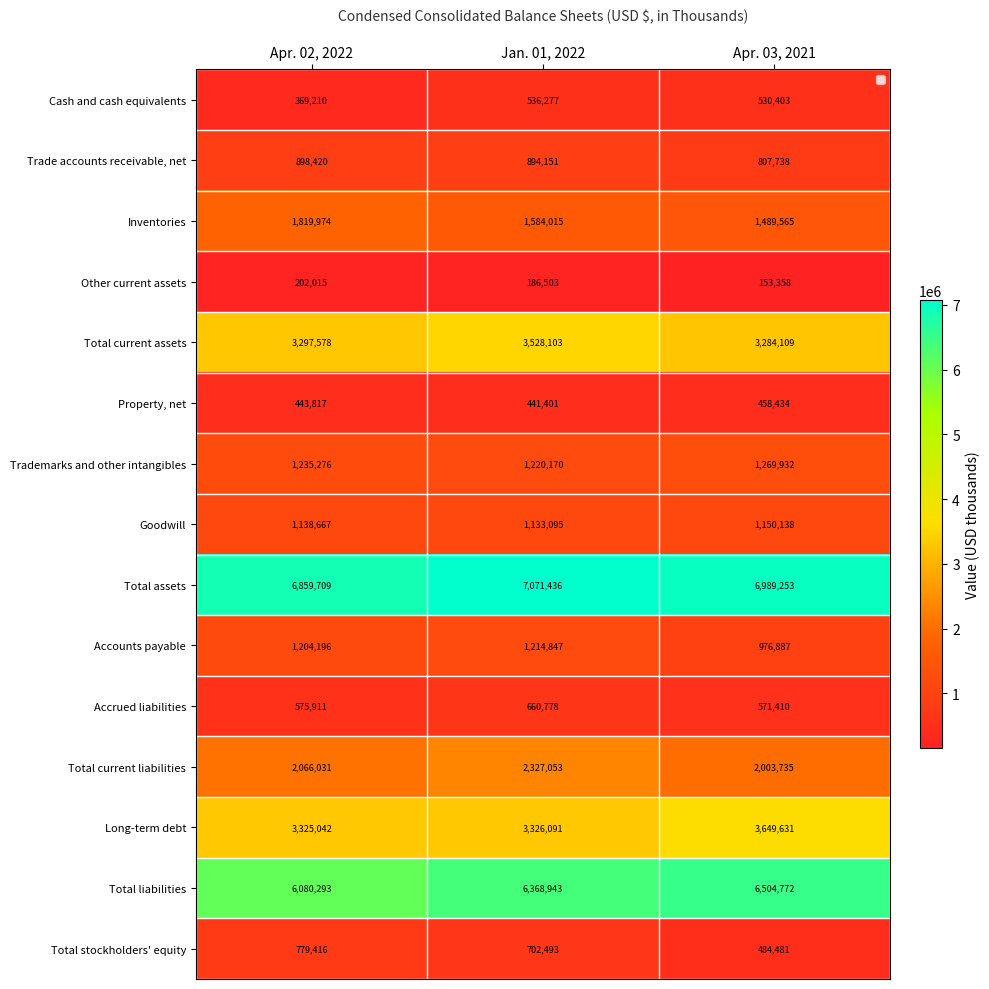

What is the average value of the Trade accounts receivable, net series?

866770